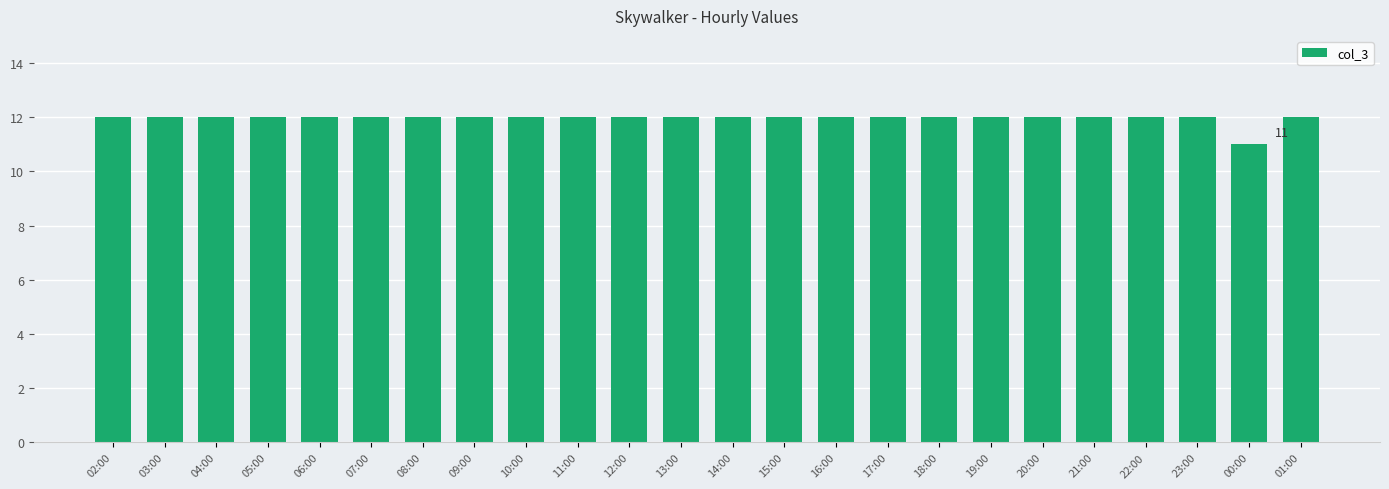

How many bars are there in total?

24